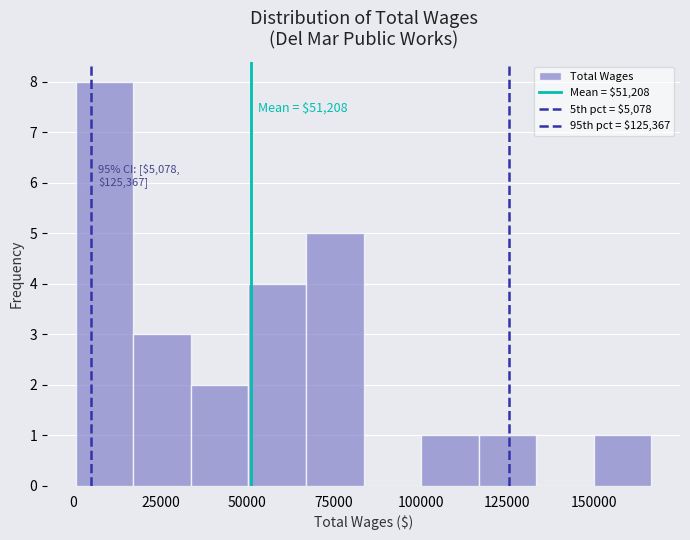

Around what value on the x-axis is the tallest bar? Give the approximate position of its centre, as read against the axis.

10000